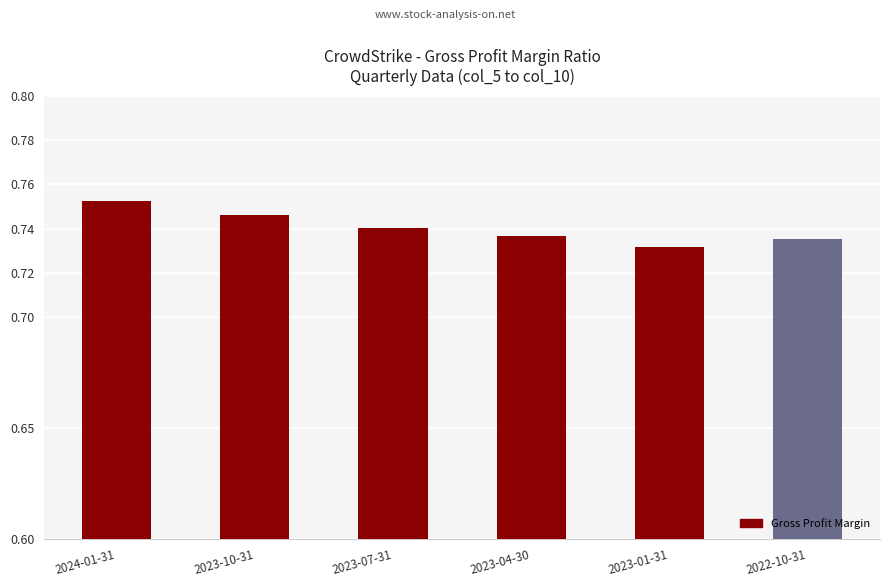

What is the sum of the values at 2023-07-31 and 2023-01-31?

1.5